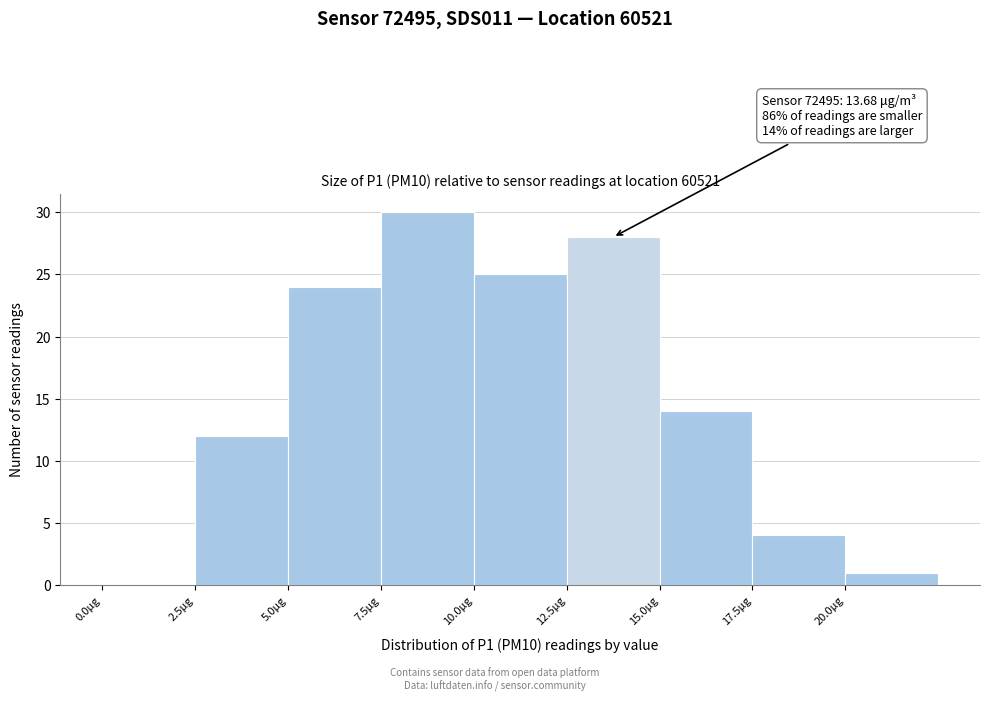

Over which range of the x-axis is the bar tallest?

7.5 to 10.0